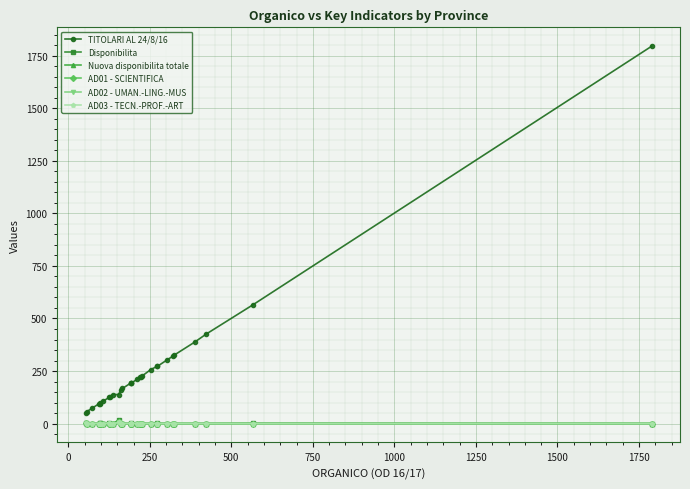

Which series has the largest total across all categories?

TITOLARI AL 24/8/16